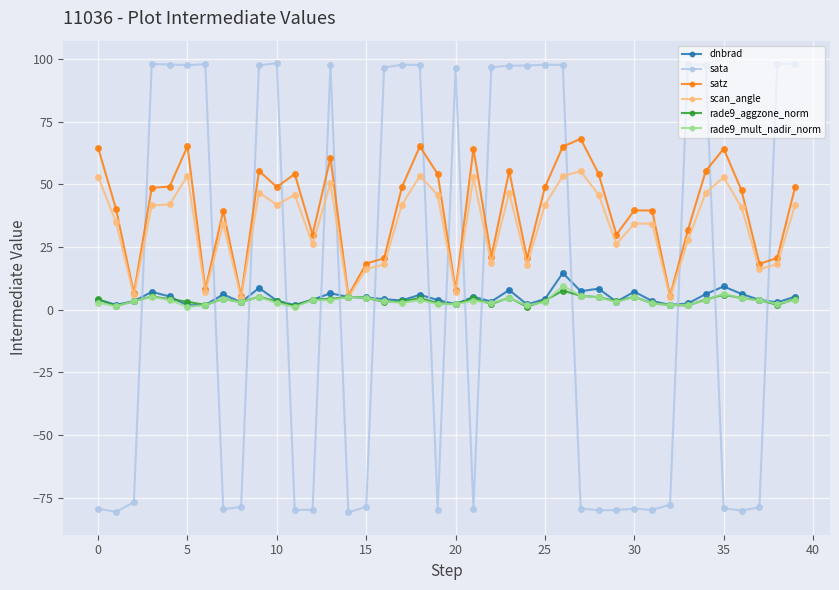

What is the value of the rade9_aggzone_norm point at the 15th from the left?

5.1